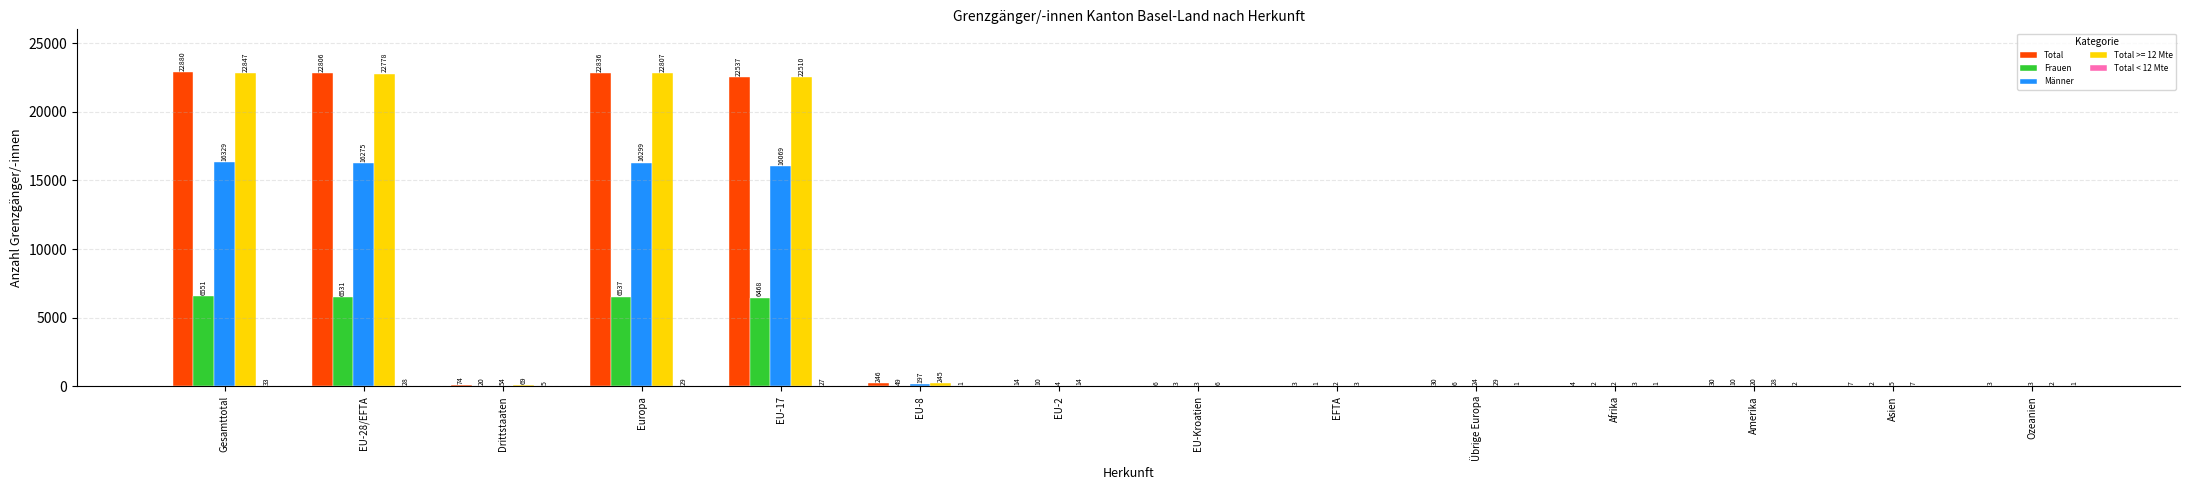

Between EU-2 and Afrika, which series saw the biggest shift?

Total >= 12 Mte